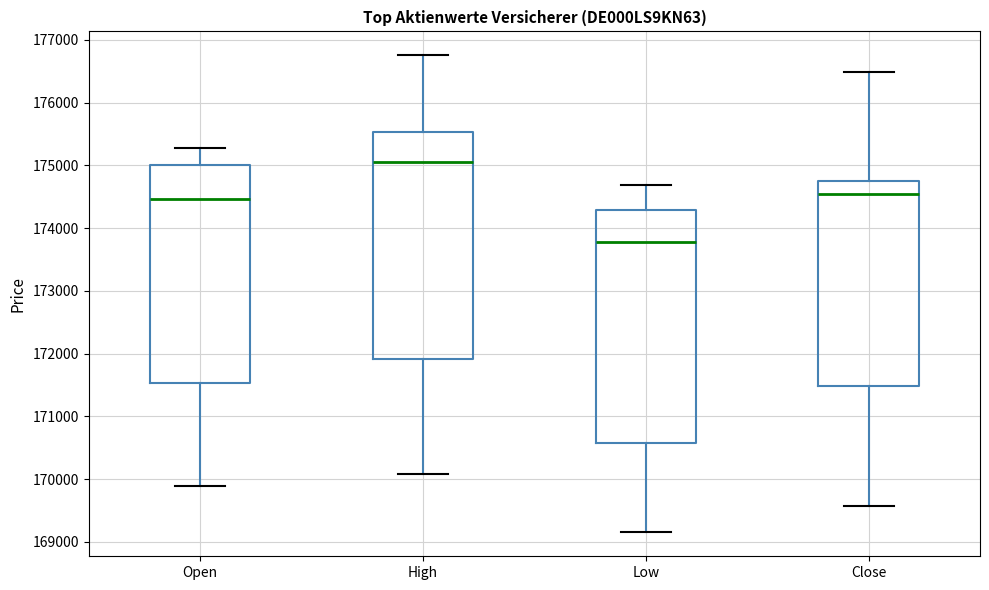

Reading left to right, transcribe this box plot: for each box, give where its median line is, the range the box spans, and where its two whiskers end, as read against the y-axis. The values are not printed on the chart, so give them approximately, as read against the axis.

Open: median 174500, box 171500 to 175000, whiskers 169900 to 175300
High: median 175100, box 171900 to 175500, whiskers 170100 to 176800
Low: median 173800, box 170600 to 174300, whiskers 169200 to 174700
Close: median 174500, box 171500 to 174800, whiskers 169600 to 176500